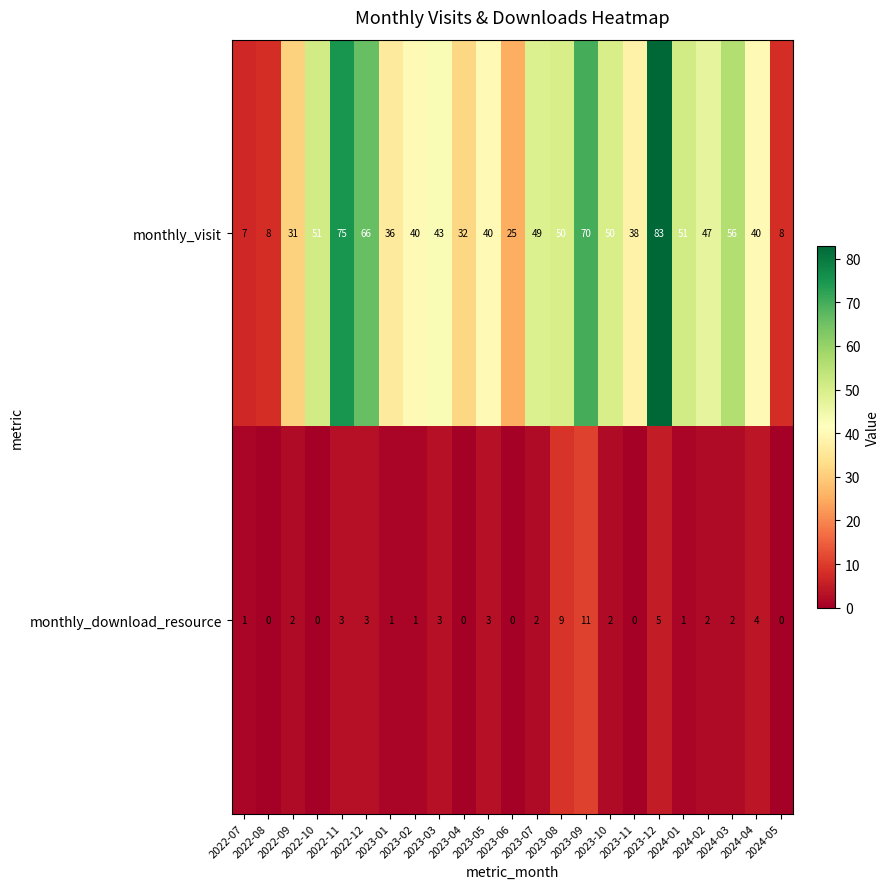

At how many categories does at least one series exceed 26?

19